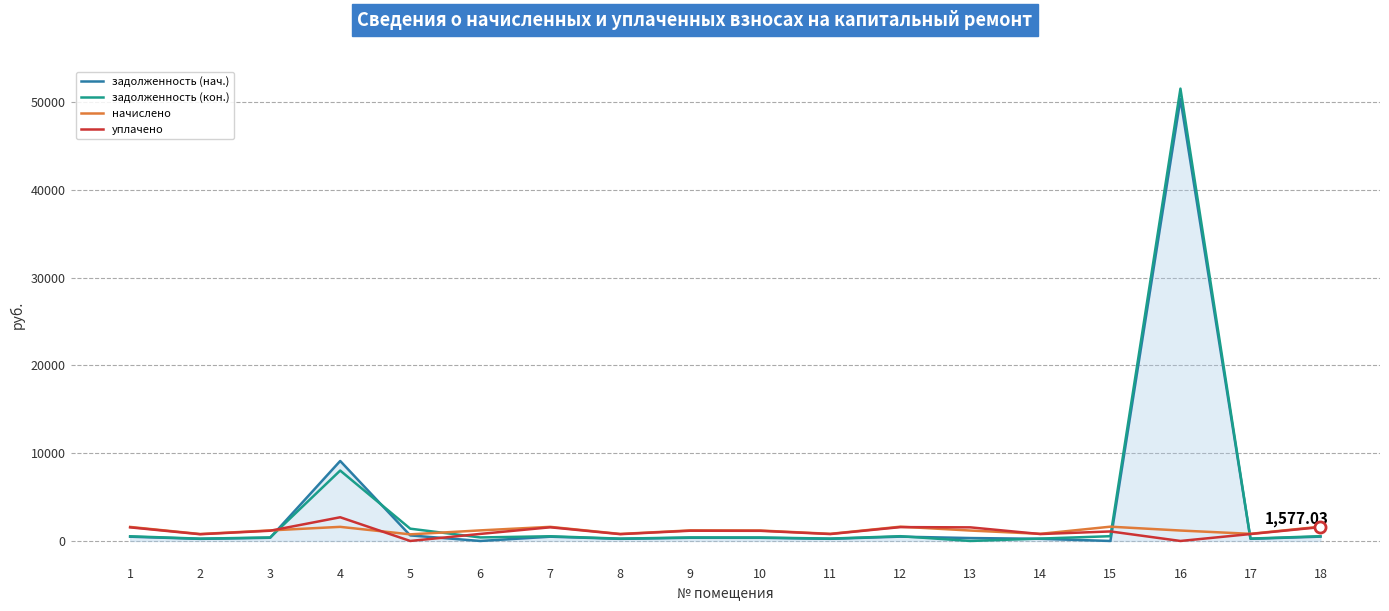

At which category does уплачено reach its first local peak?

4